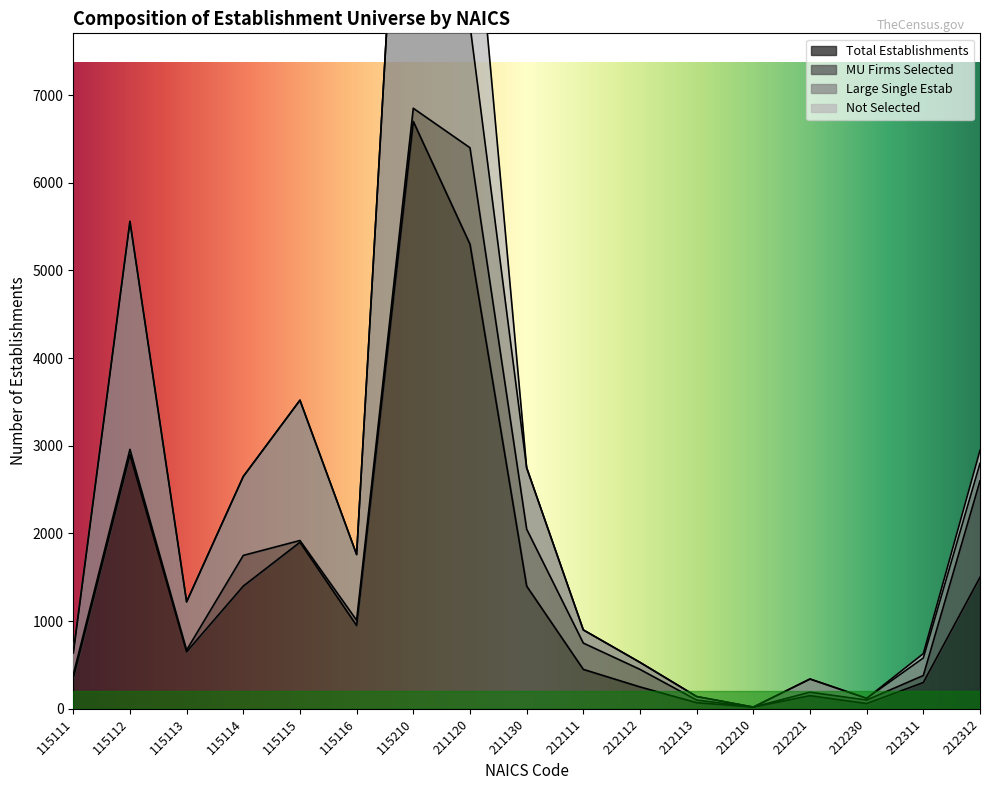

How many lines are shown in the chart?

4